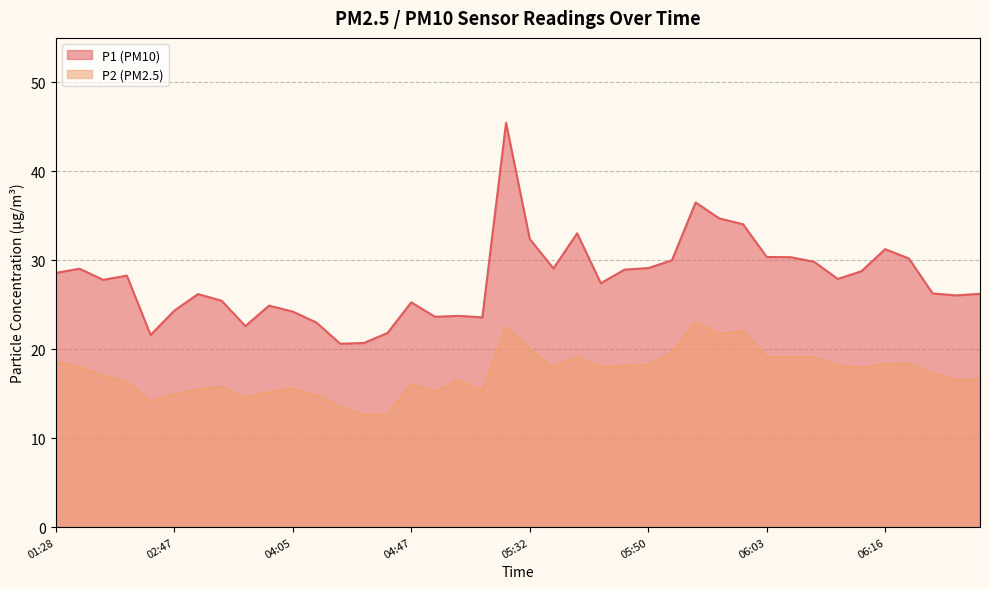

How many categories are shown in the chart?

40